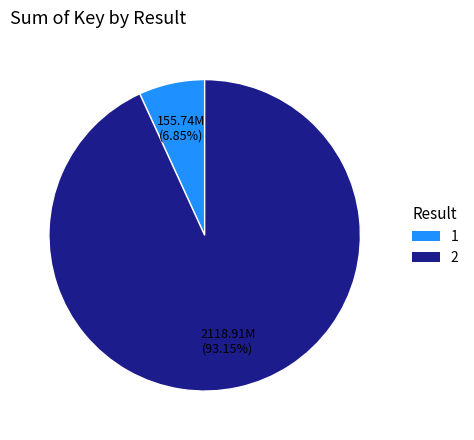

To the nearest percent, what is the combined percentage of 2 and 1?

100%